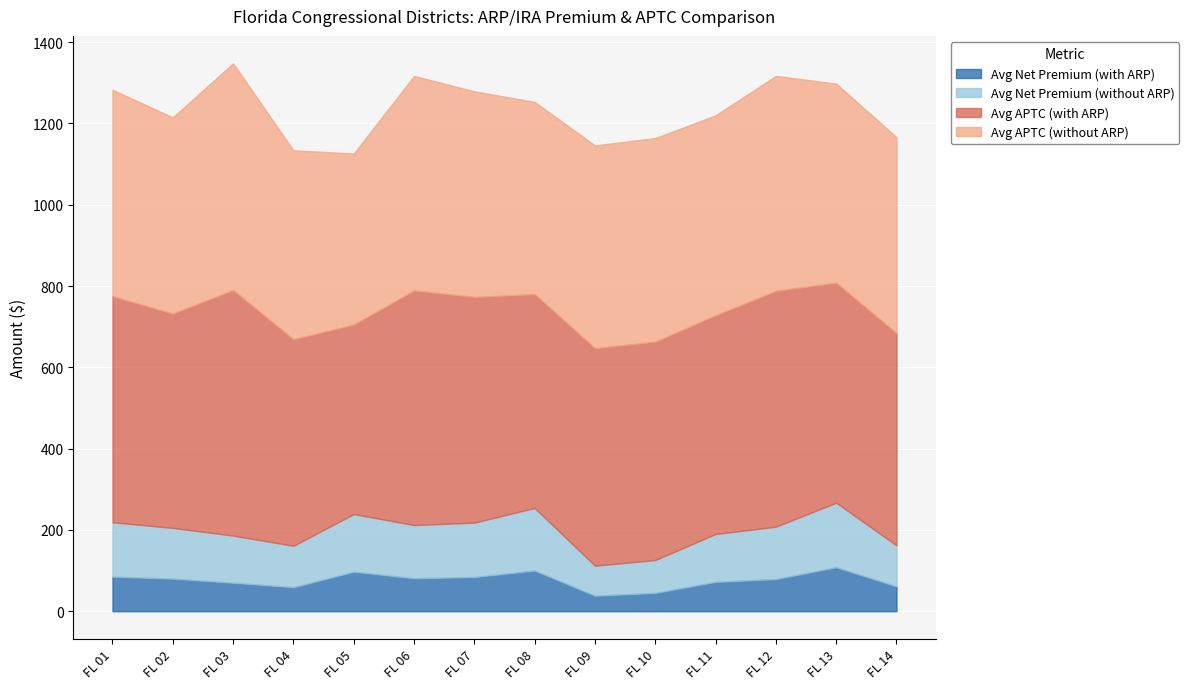

How many categories are shown in the chart?

14